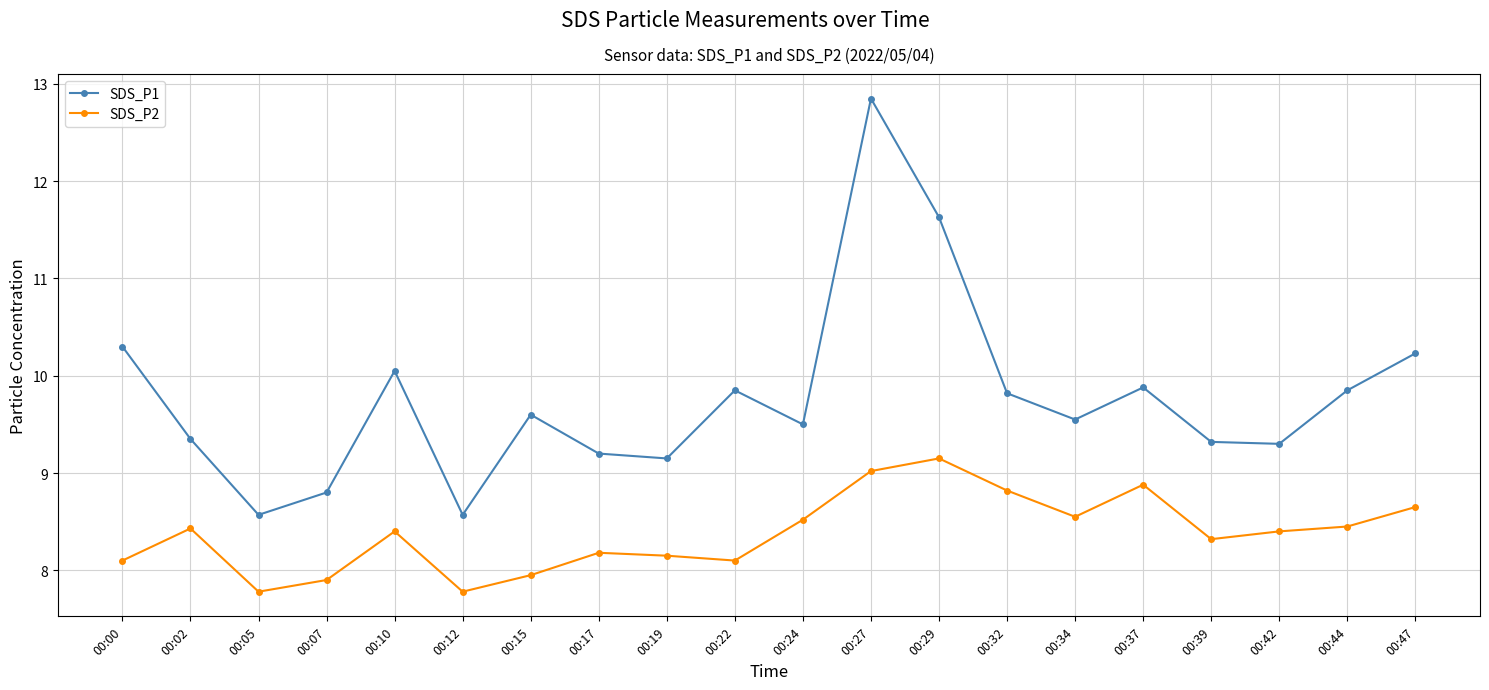

At how many categories does at least one series exceed 8?

20